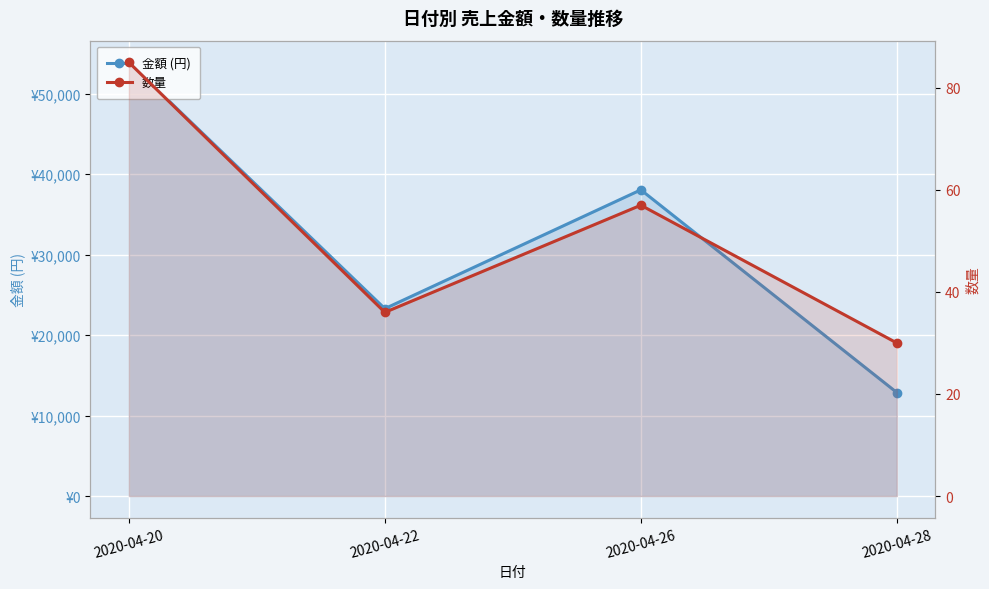

At 2020-04-20, list the series in order from smallest to largest.

数量, 金額 (円)